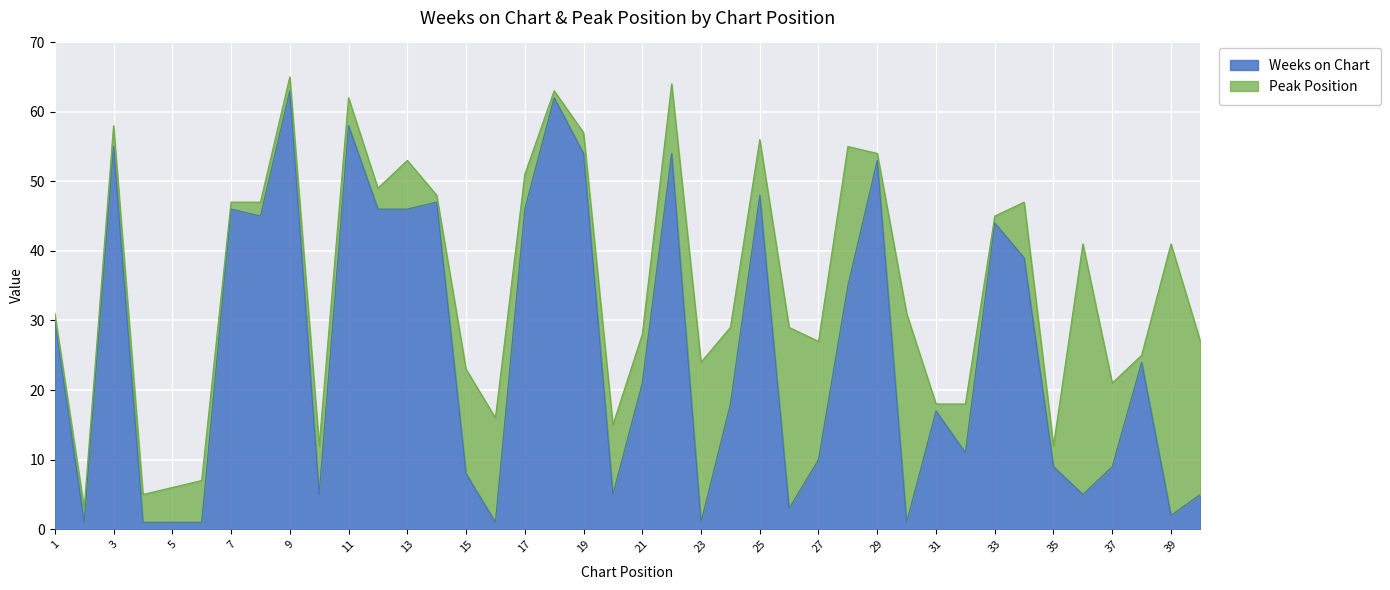

What is the ratio of the value at 40 to the value at 18?

0.1